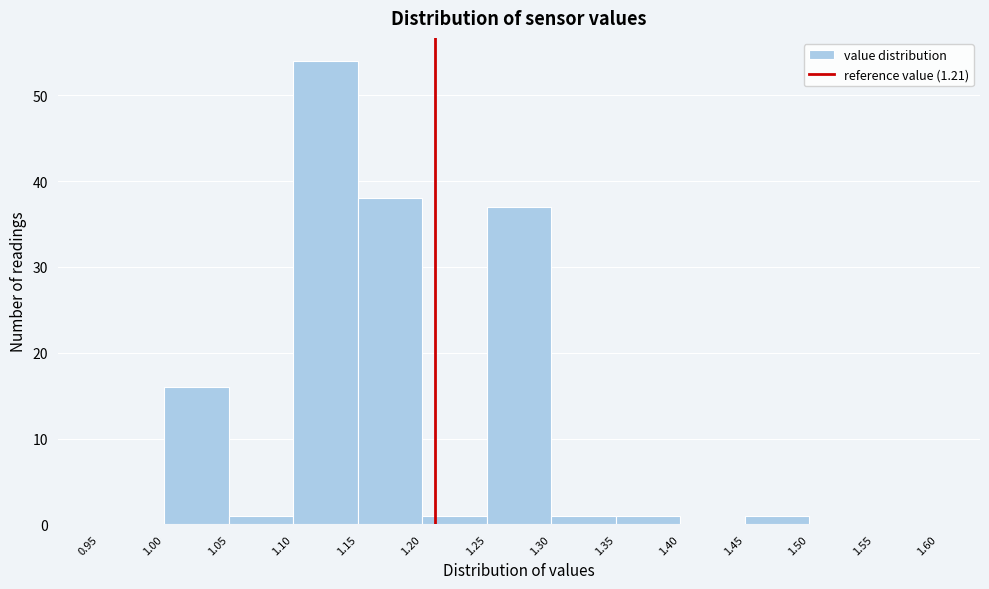

Reading left to right, list every bar in this chart as the range it spans on the x-axis followed by its height. The values are not printed on the chart, so give them approximately, as read against the axis.

0.95 to 1.00: 0
1.00 to 1.05: 16
1.05 to 1.10: 1
1.10 to 1.15: 54
1.15 to 1.20: 38
1.20 to 1.25: 1
1.25 to 1.30: 37
1.30 to 1.35: 1
1.35 to 1.40: 1
1.40 to 1.45: 0
1.45 to 1.50: 1
1.50 to 1.55: 0
1.55 to 1.60: 0